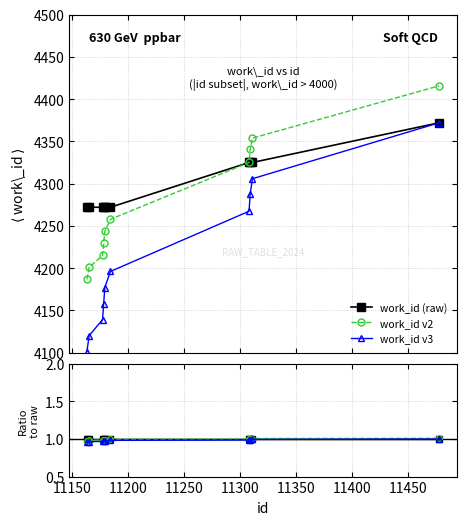

Rank the series by their maximum value, from highest to lowest.

work_id v2, work_id (raw), work_id v3